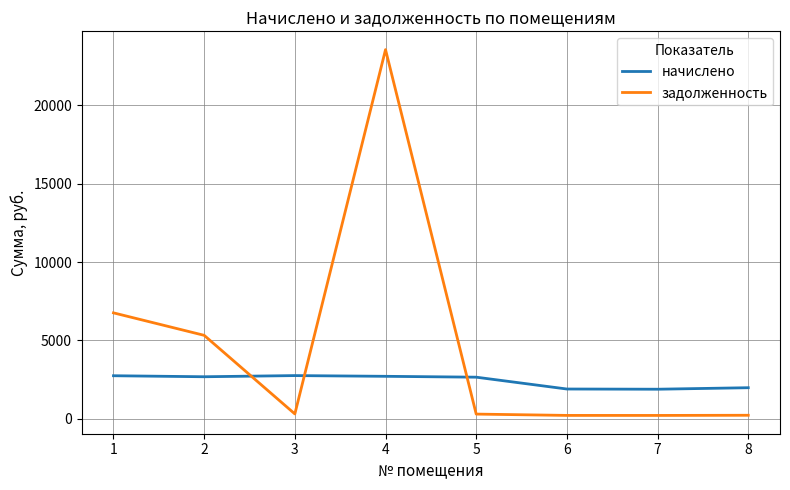

Which category has the highest value across all series?

4